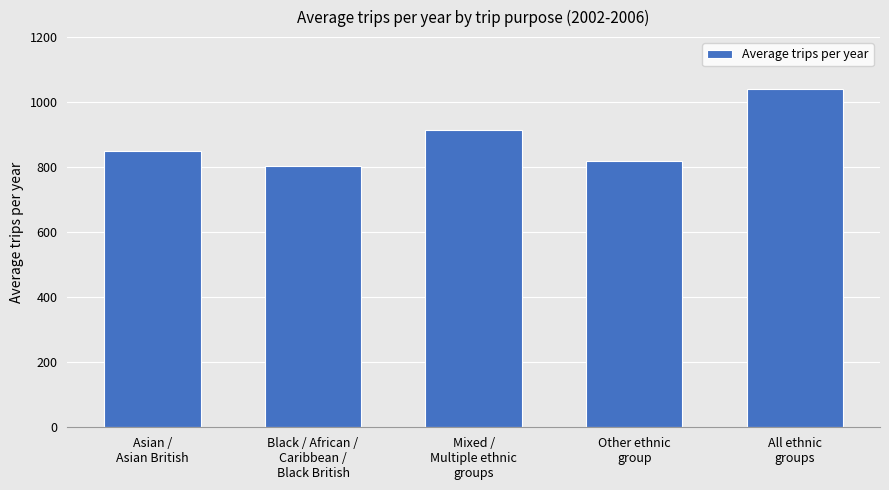

What is the minimum value shown in the chart?

805